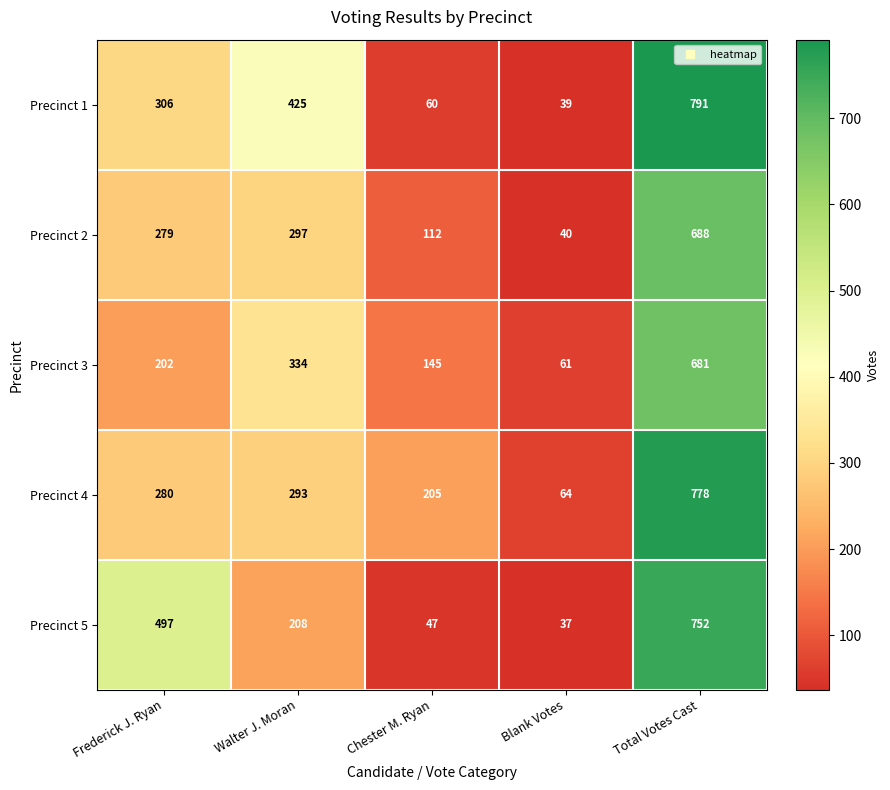

Reading left to right, list all the values displayed in this chart.

Precinct 1: 306	425	60	39	791
Precinct 2: 279	297	112	40	688
Precinct 3: 202	334	145	61	681
Precinct 4: 280	293	205	64	778
Precinct 5: 497	208	47	37	752